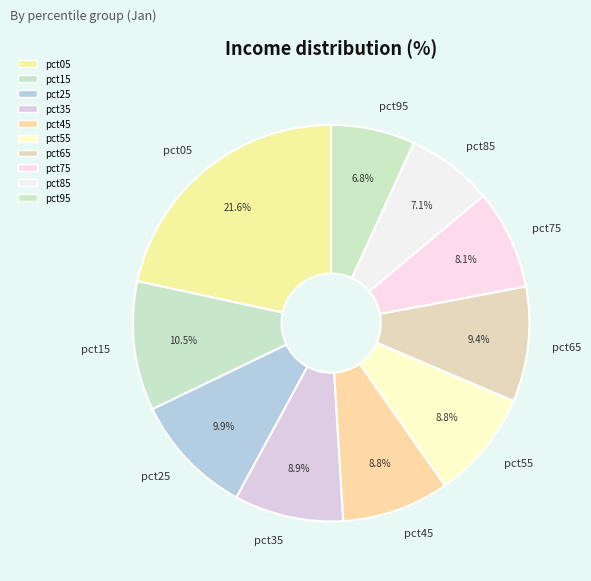

Count the number of slices in the pie.

10